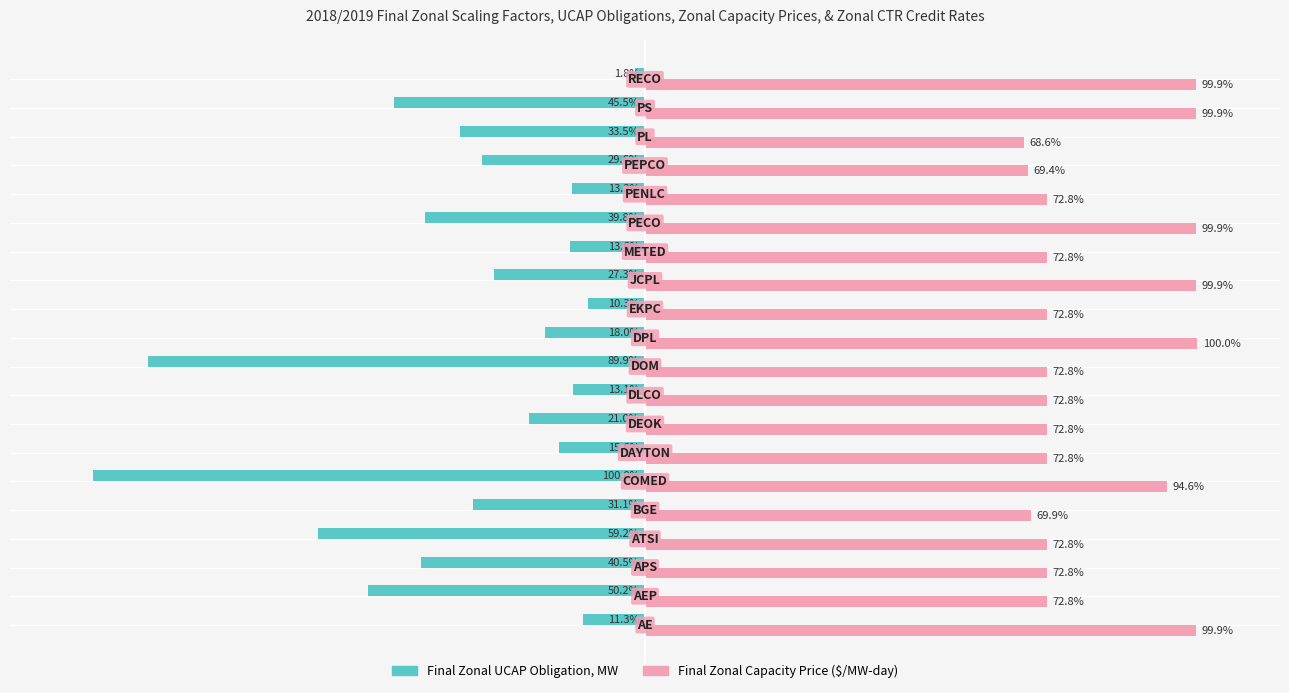

Rank the series by their average value, from highest to lowest.

Final Zonal Capacity Price ($/MW-day), Final Zonal UCAP Obligation, MW